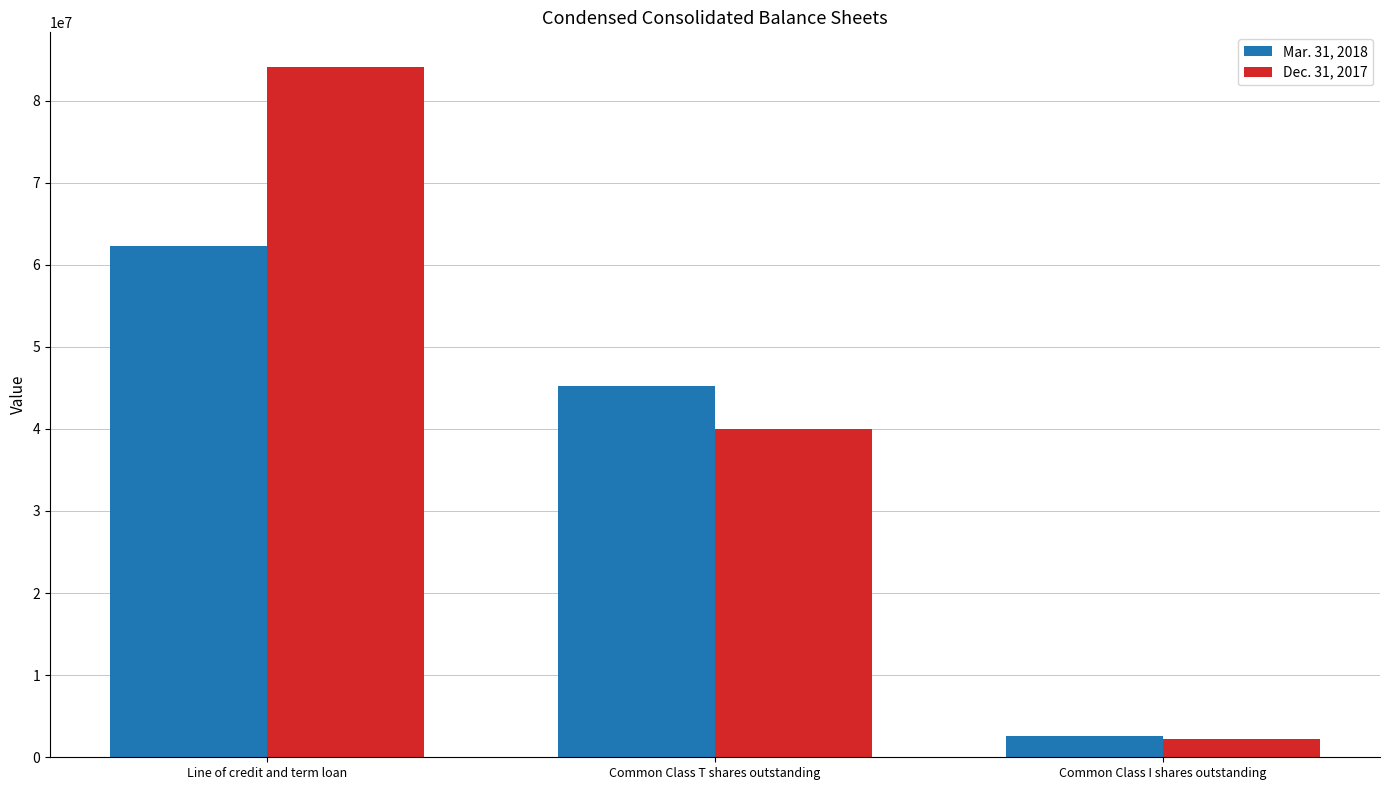

Is it true that Dec. 31, 2017 equals 2235111 at Common Class I shares outstanding?

True